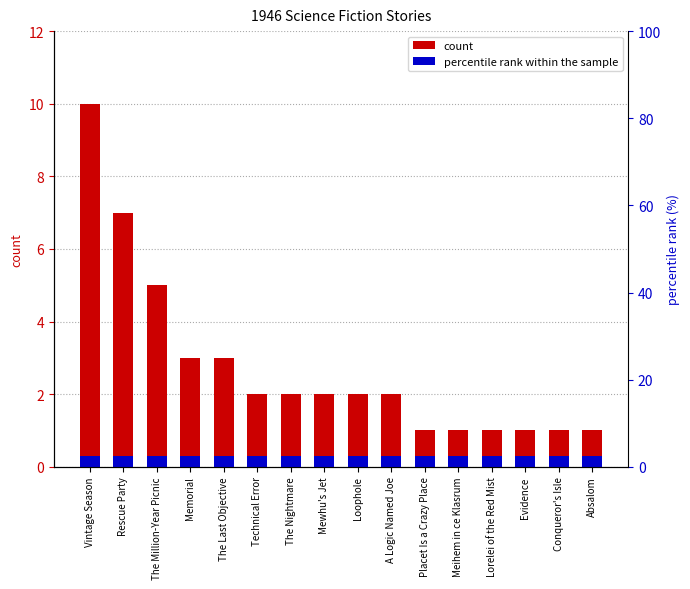

What is the sum of all values?

44